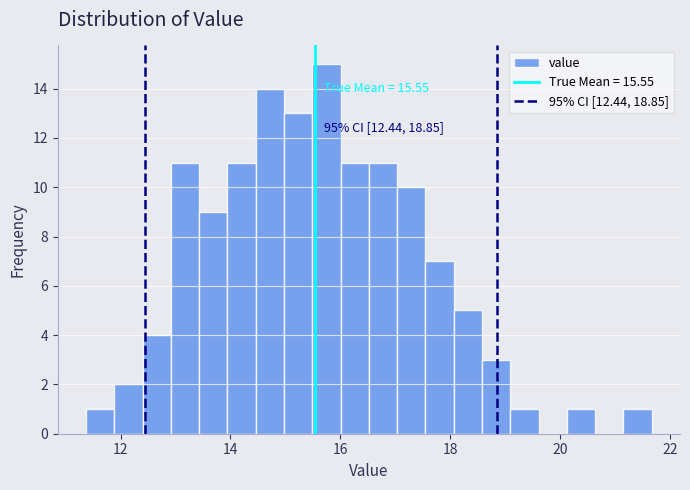

Around what value on the x-axis is the tallest bar? Give the approximate position of its centre, as read against the axis.

15.8